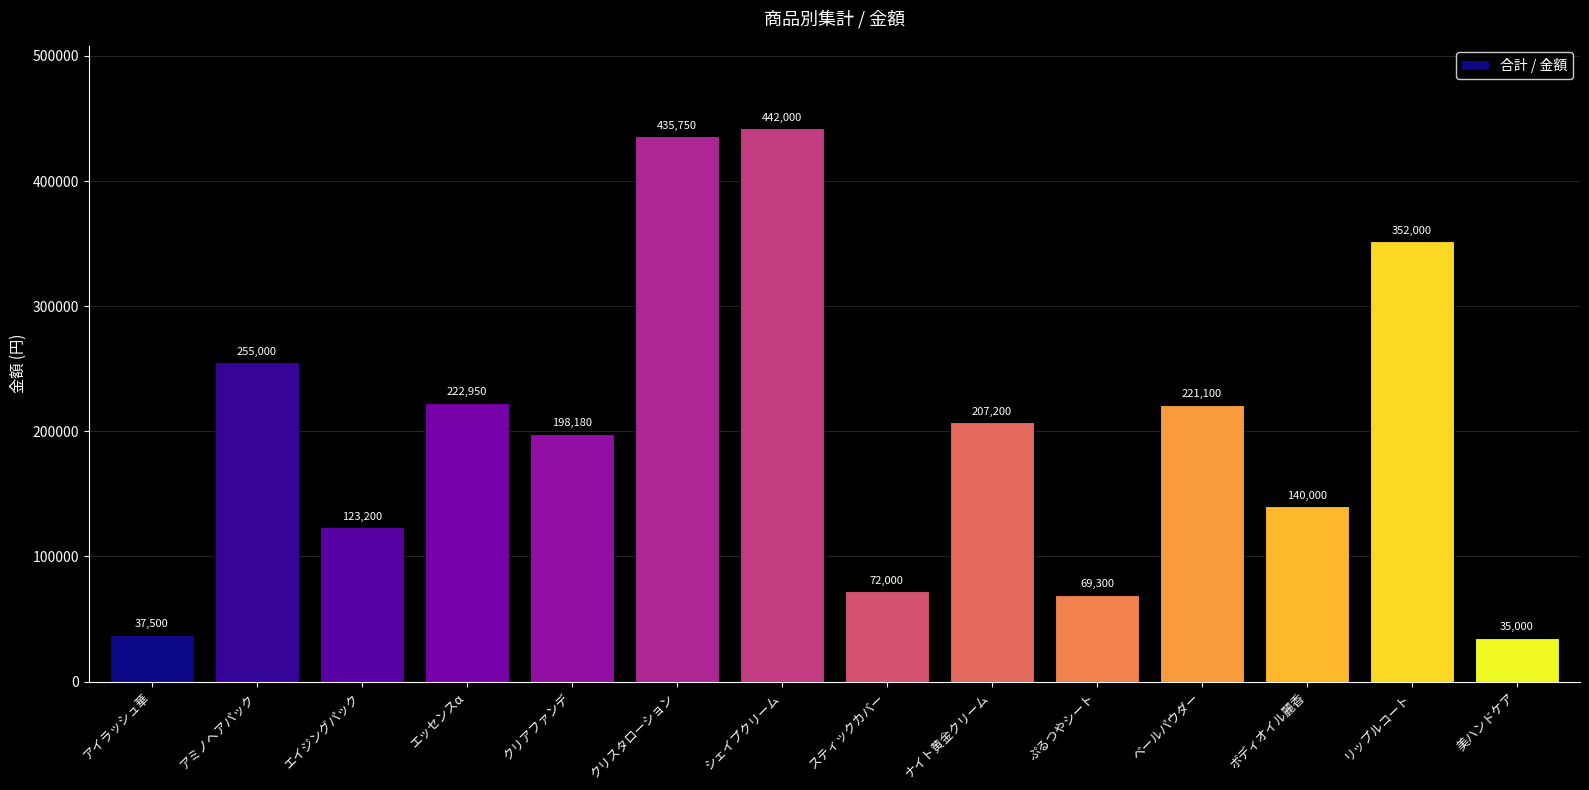

What is the label of the 13th bar from the right?

アミノヘアパック